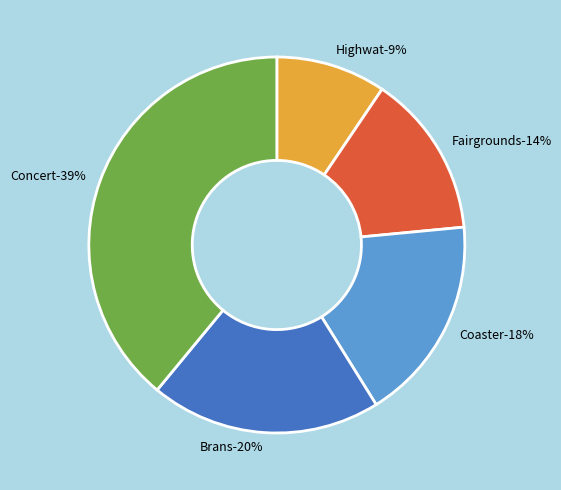

How many slices are in this pie chart?

5